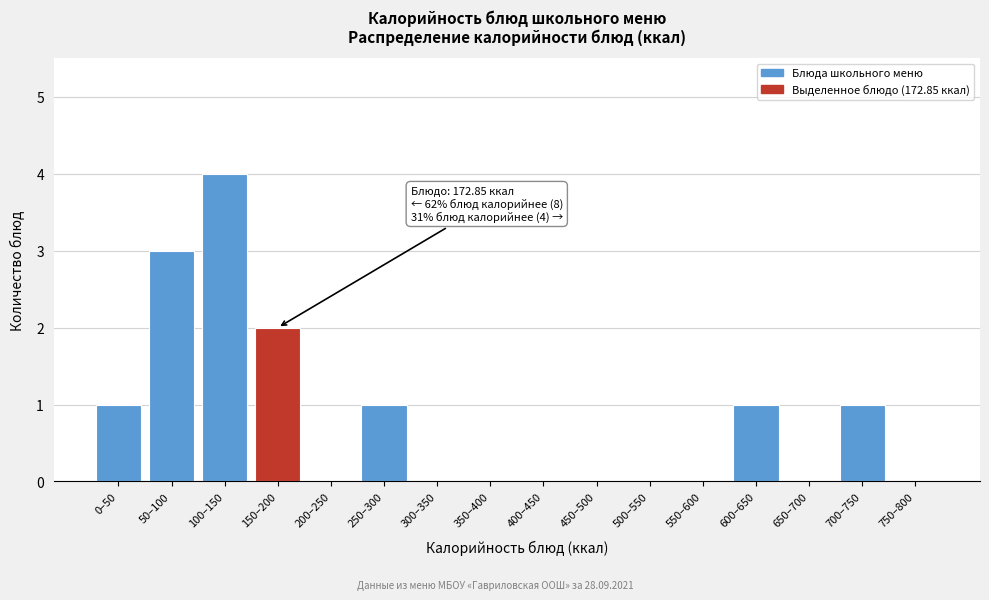

Reading left to right, extract all data points from this chart.

0–50=1	50–100=3	100–150=4	150–200=2	200–250=0	250–300=1	300–350=0	350–400=0	400–450=0	450–500=0	500–550=0	550–600=0	600–650=1	650–700=0	700–750=1	750–800=0